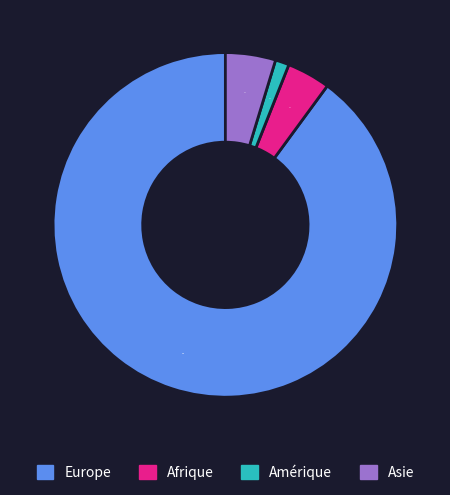

Is the sum of Asie and Afrique greater than half?

No